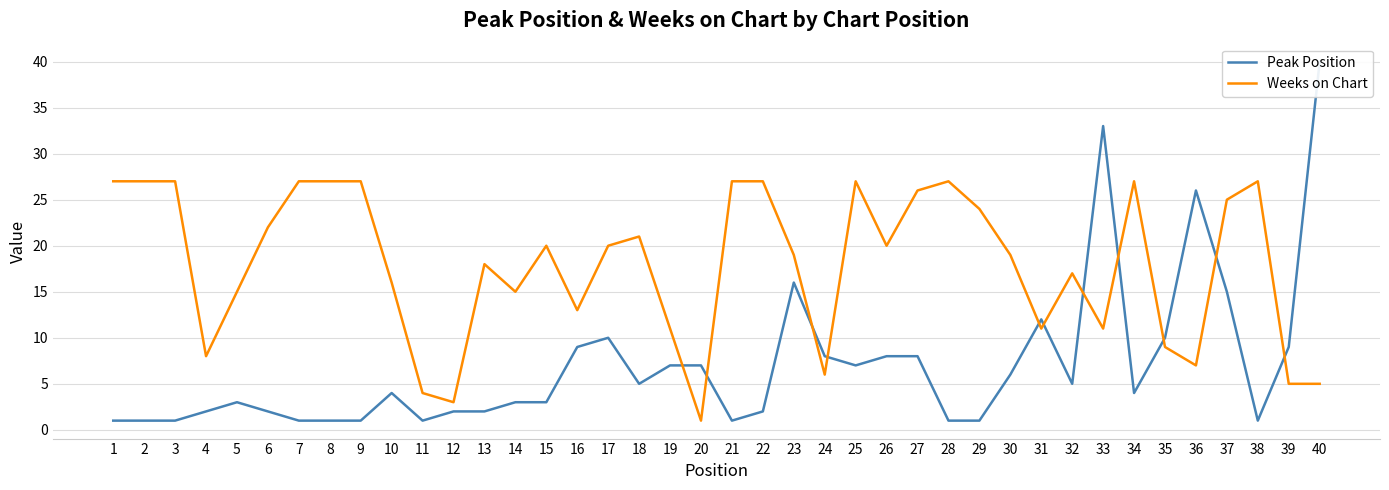

What is the greatest value displayed?

40